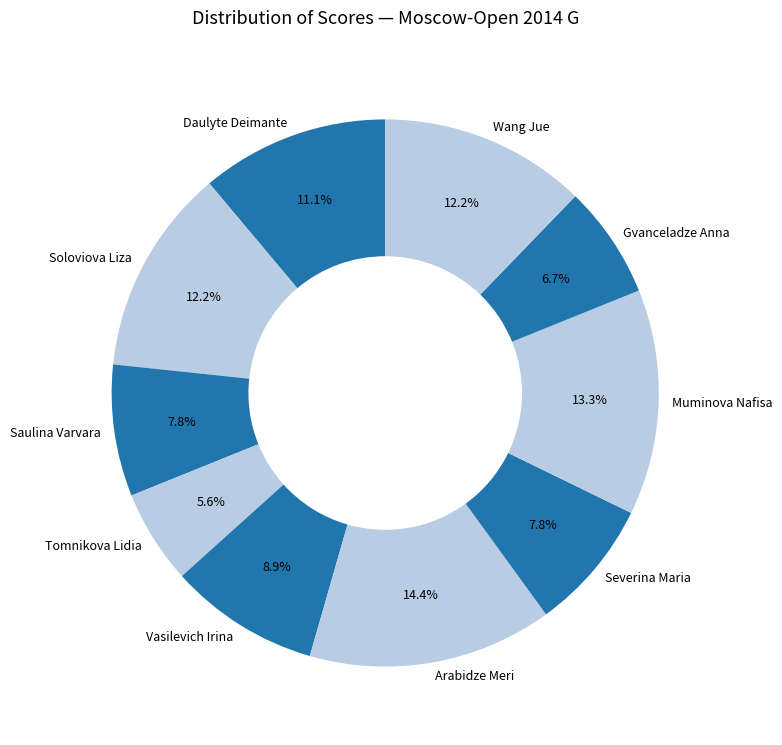

True or false: Arabidze Meri accounts for 14% of the total.

True